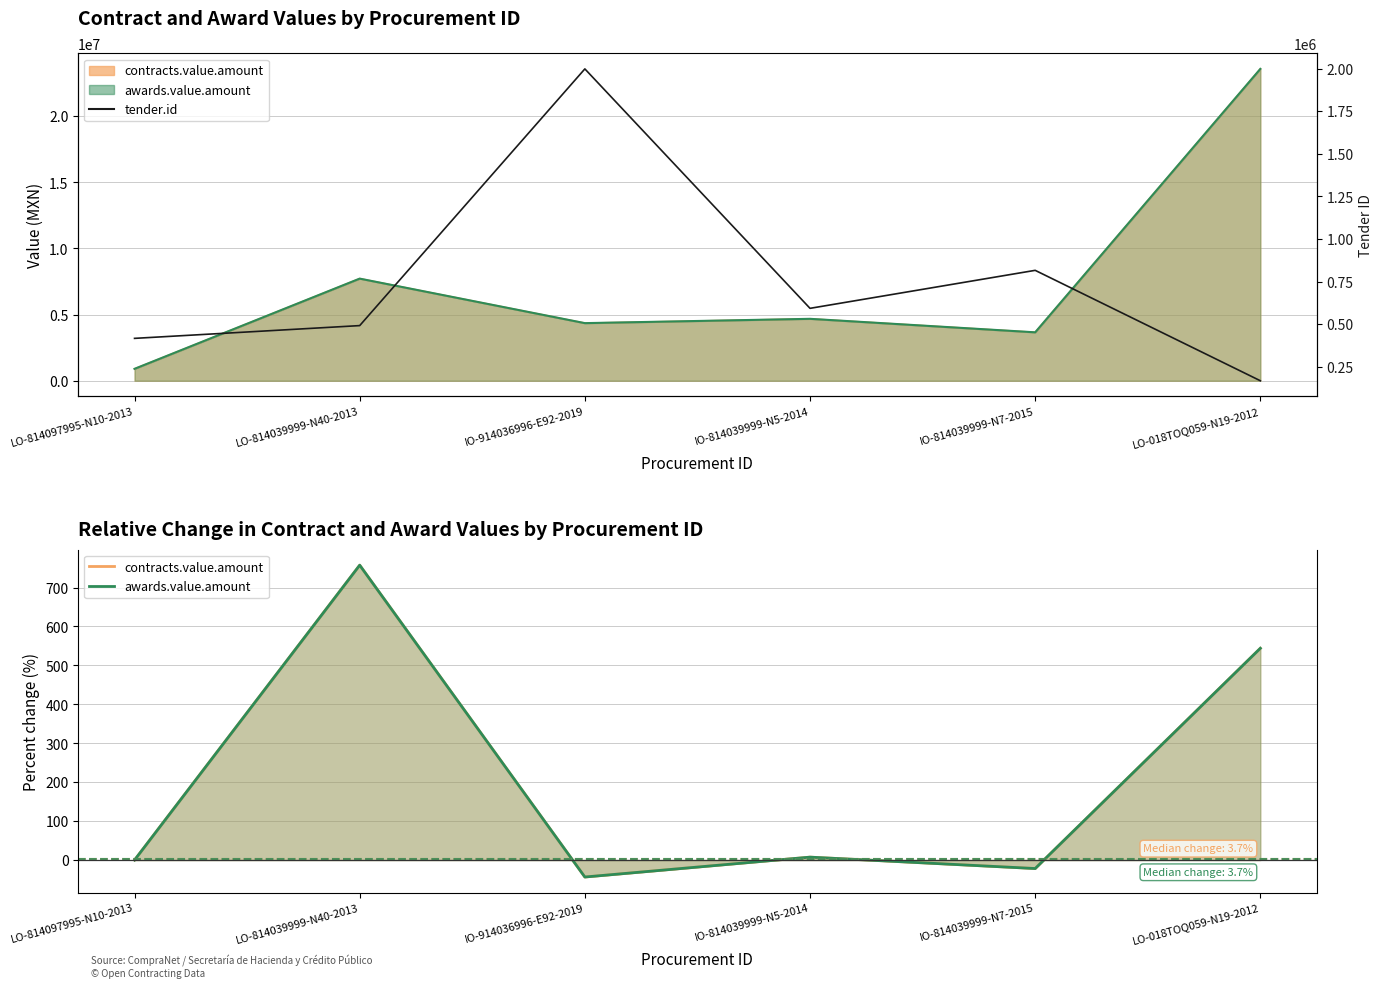

Which category has the lowest value across all series?

IO-914036996-E92-2019